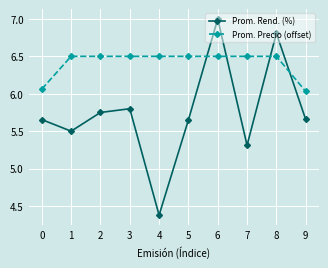

Read the Prom. Precio (offset) value at 6.

6.5